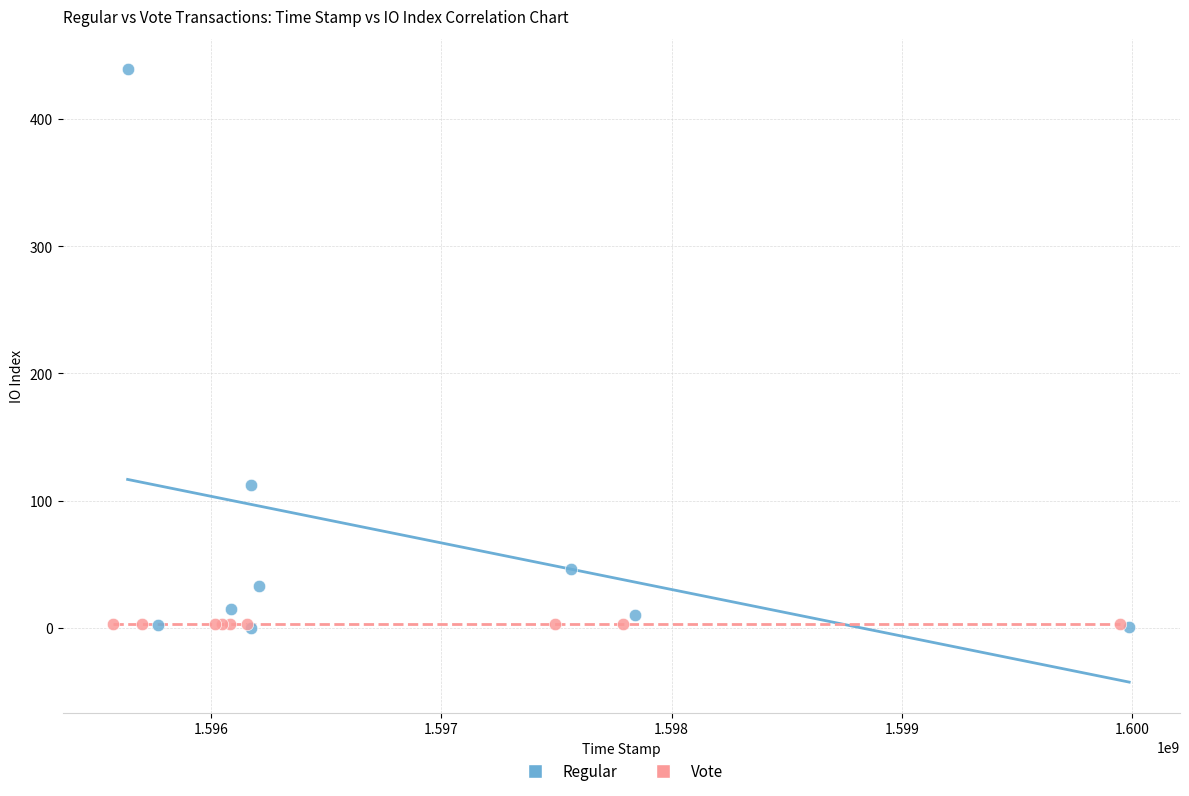

What are all the series names shown in the legend?

Regular, Vote